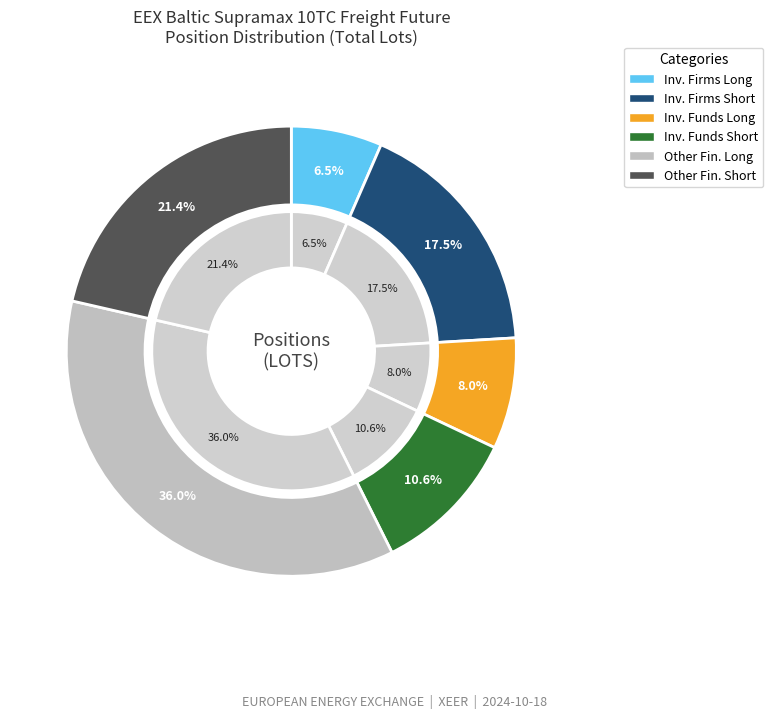

What percentage is the Investment Funds Long slice, to the nearest percent?

8%